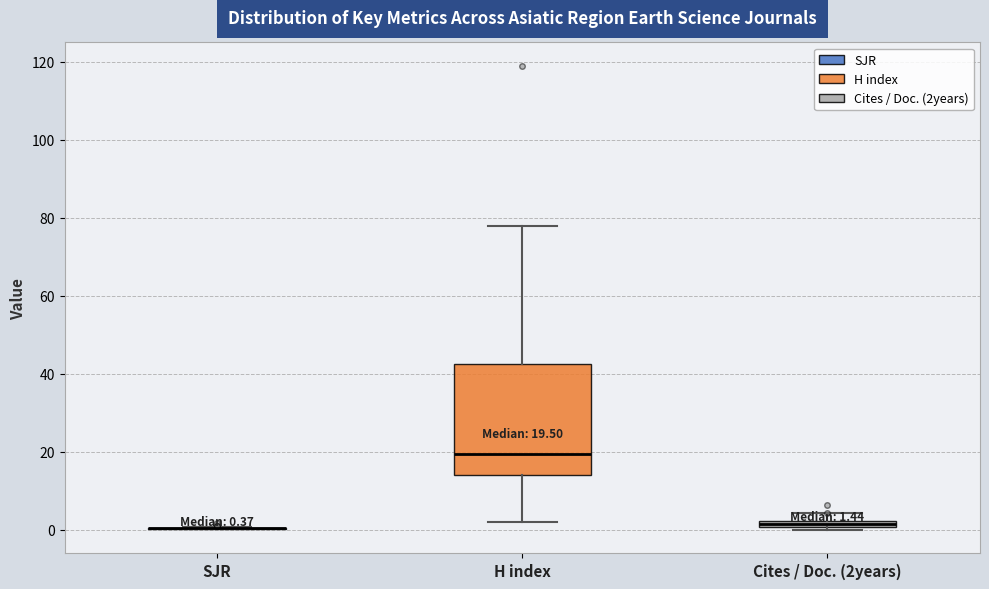

Comparing the boxes themselves (not the whiskers), which one is the tallest?

H index